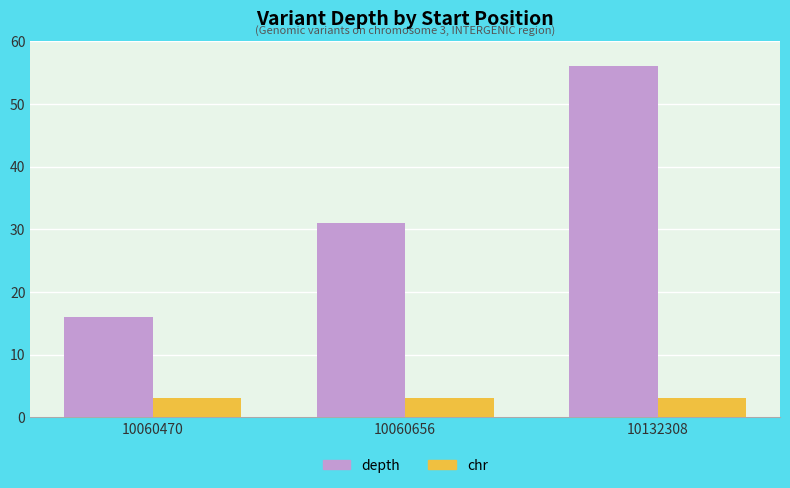

List the series in order of their overall mean, lowest first.

chr, depth